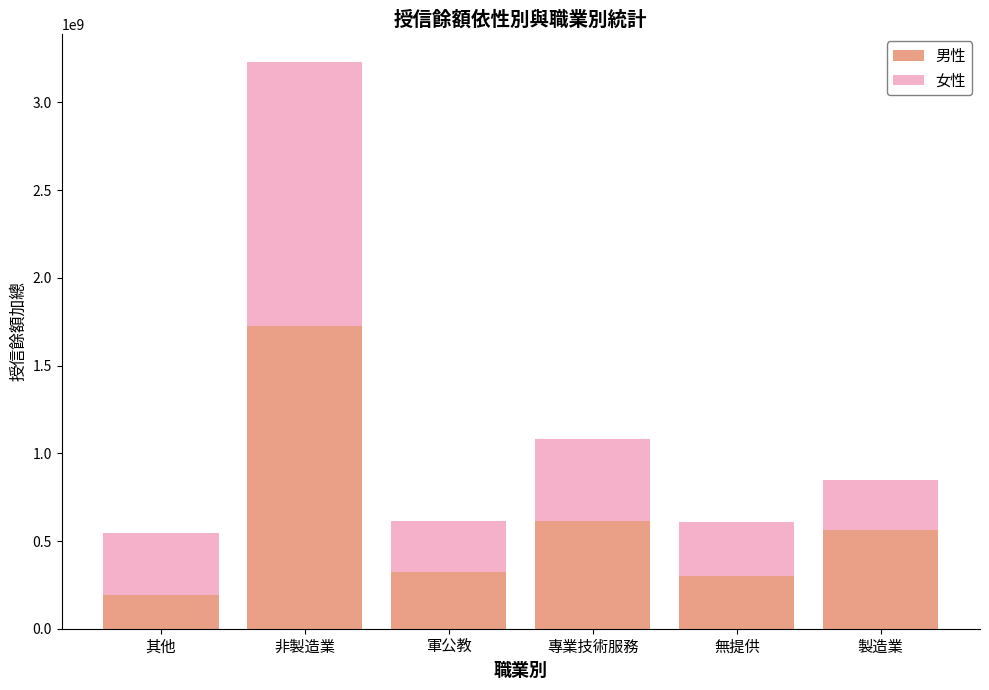

At which category is the sum across all series the highest?

非製造業